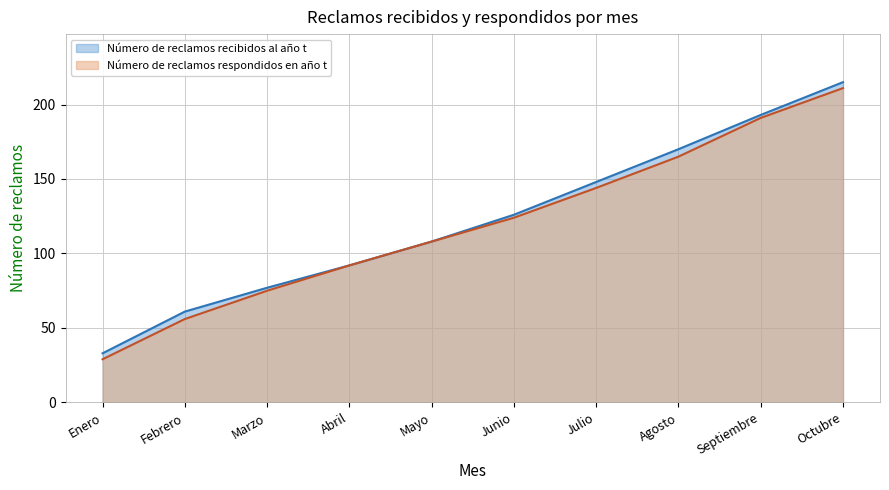

Does the chart display data point markers on the line(s)?

No